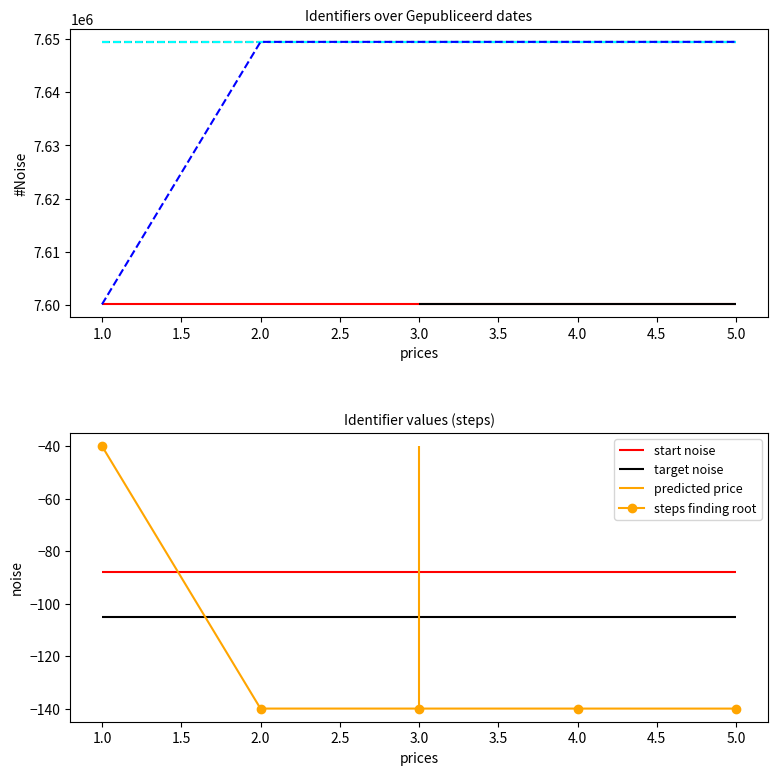

What is the lowest value of the steps finding root series?

-140.0